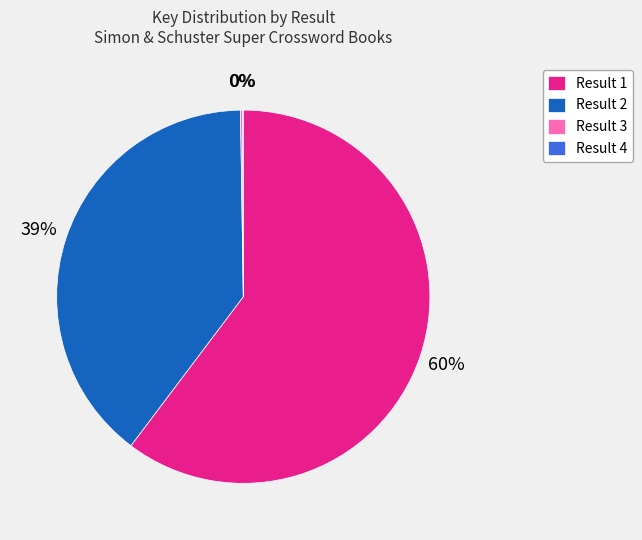

What is the largest slice in the pie chart?

Result 1